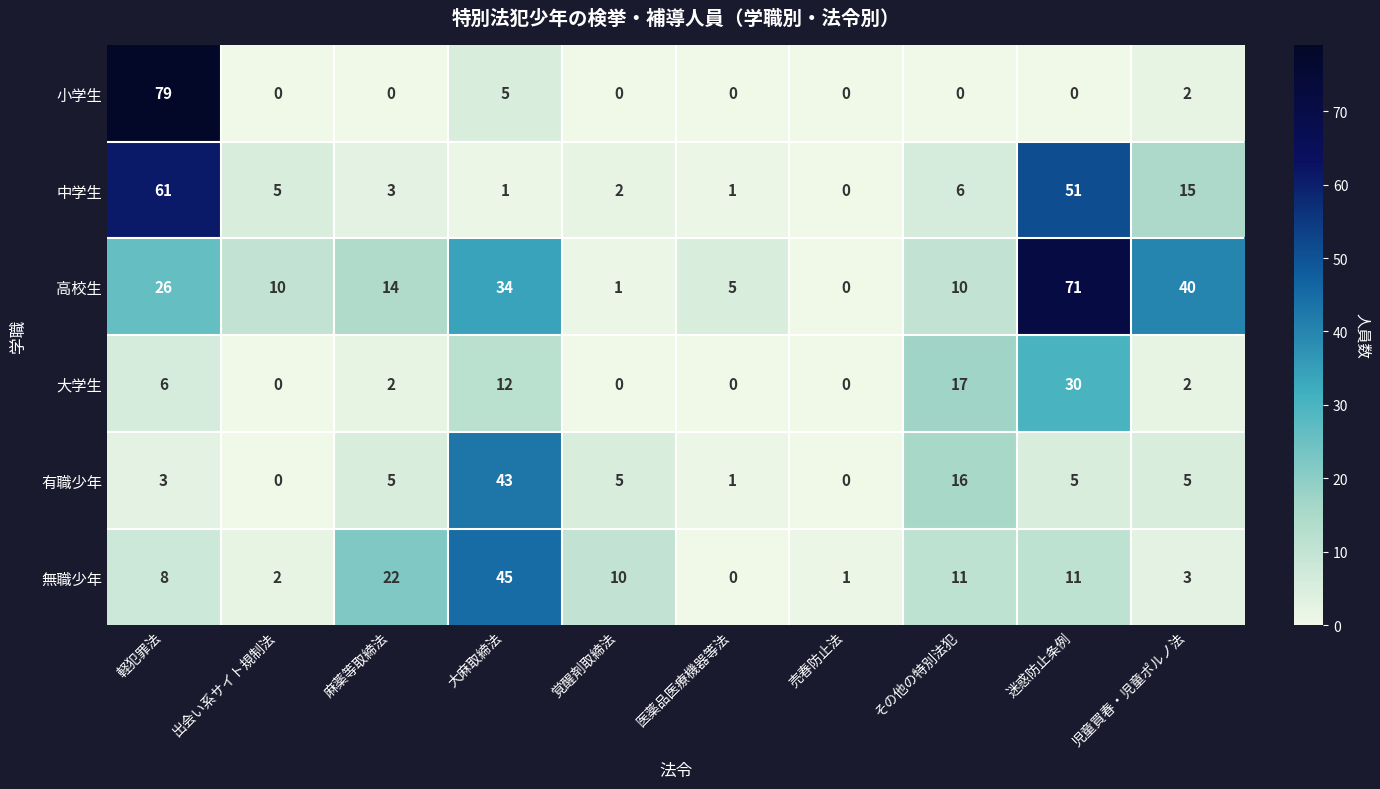

What is the difference between the 無職少年 values at 医薬品医療機器等法 and 大麻取締法?

45